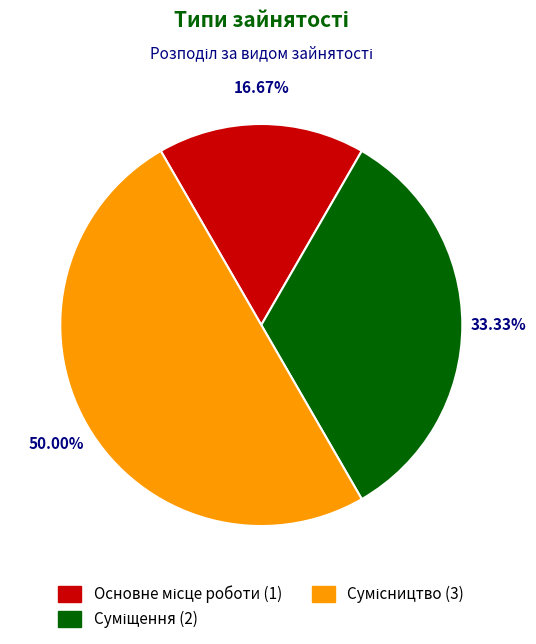

To the nearest percent, what portion does Сумісництво represent?

50%